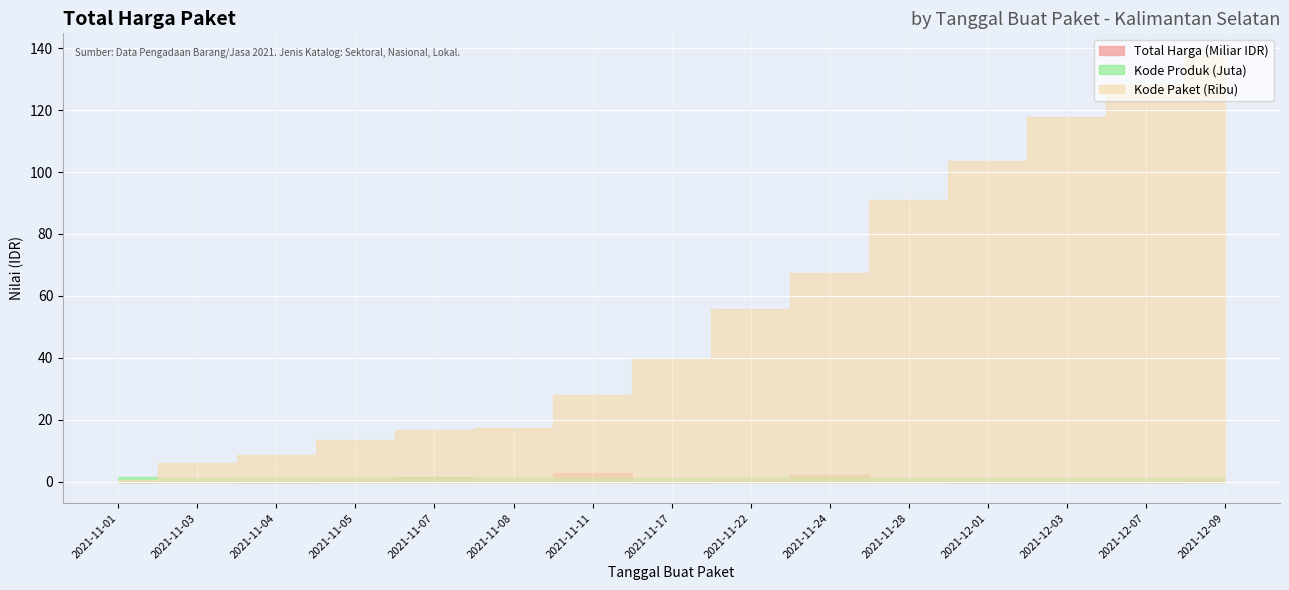

Between 2021-11-17 and 2021-11-01, which is larger?

2021-11-17